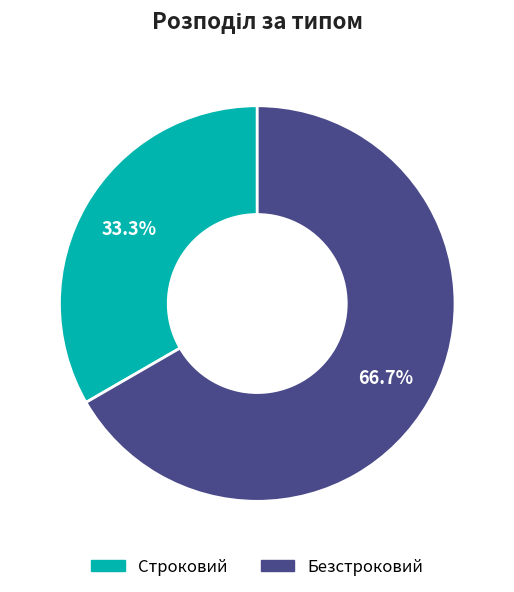

To the nearest percent, what portion does Безстроковий represent?

67%